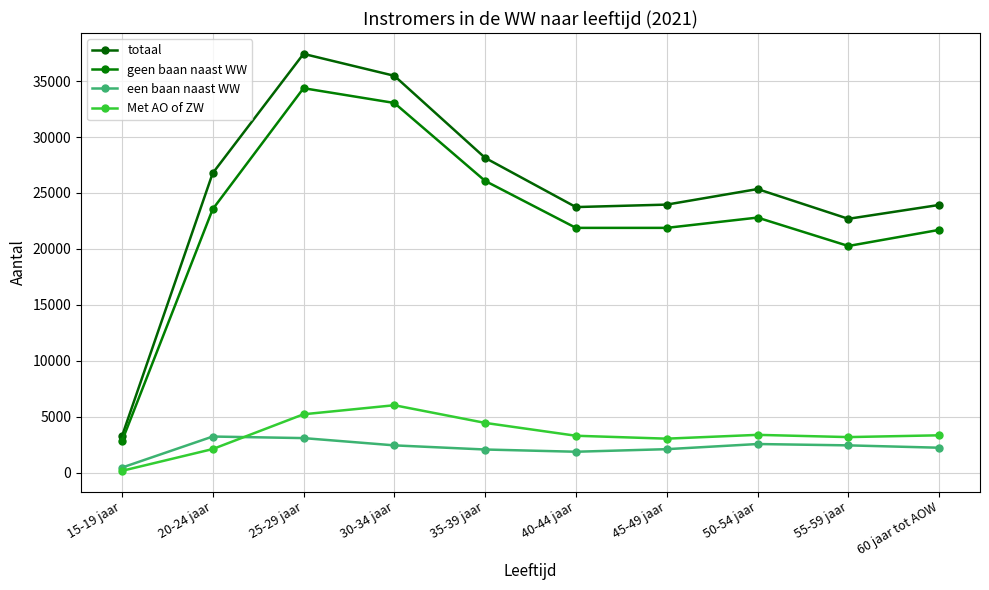

What is the difference between the een baan naast WW values at 25-29 jaar and 35-39 jaar?

1020